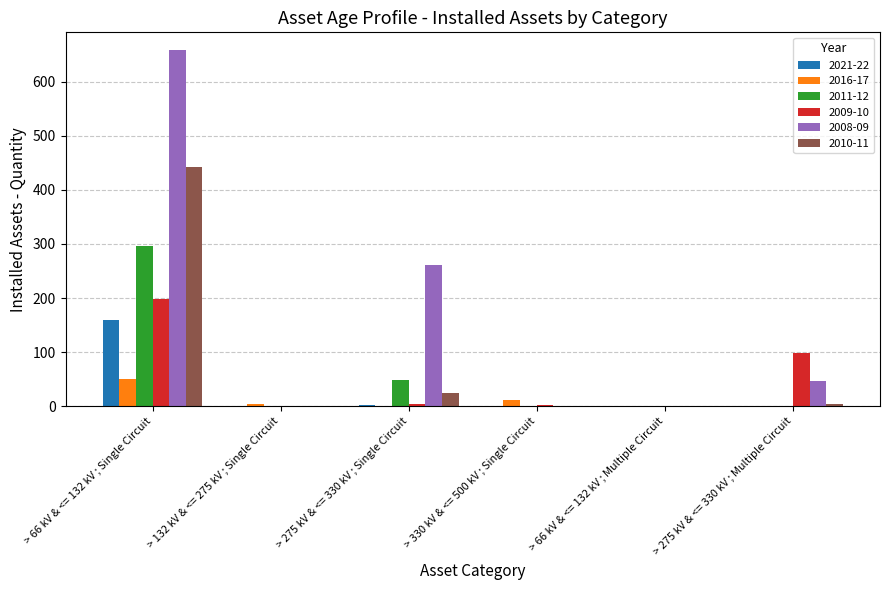

Which series changed the most between > 132 kV & <= 275 kV ; Single Circuit and > 275 kV & <= 330 kV ; Single Circuit?

2008-09